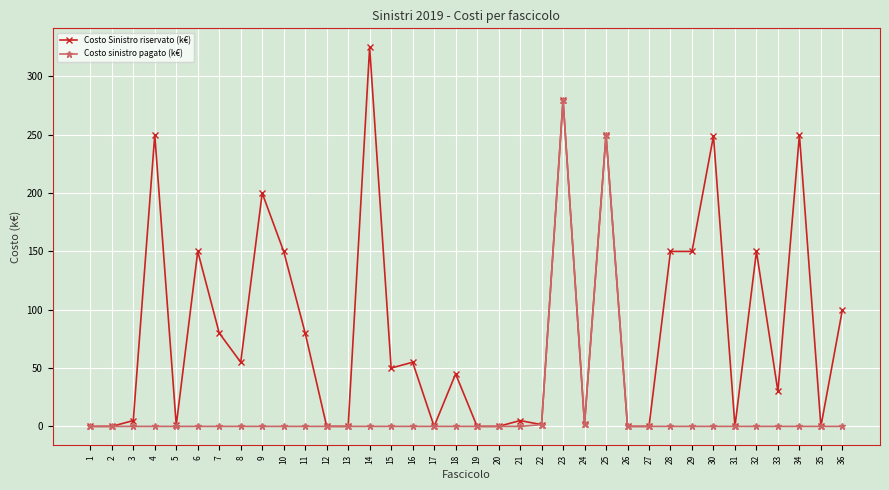

At 16, list the series in order from largest to smallest.

Costo Sinistro riservato (k€), Costo sinistro pagato (k€)